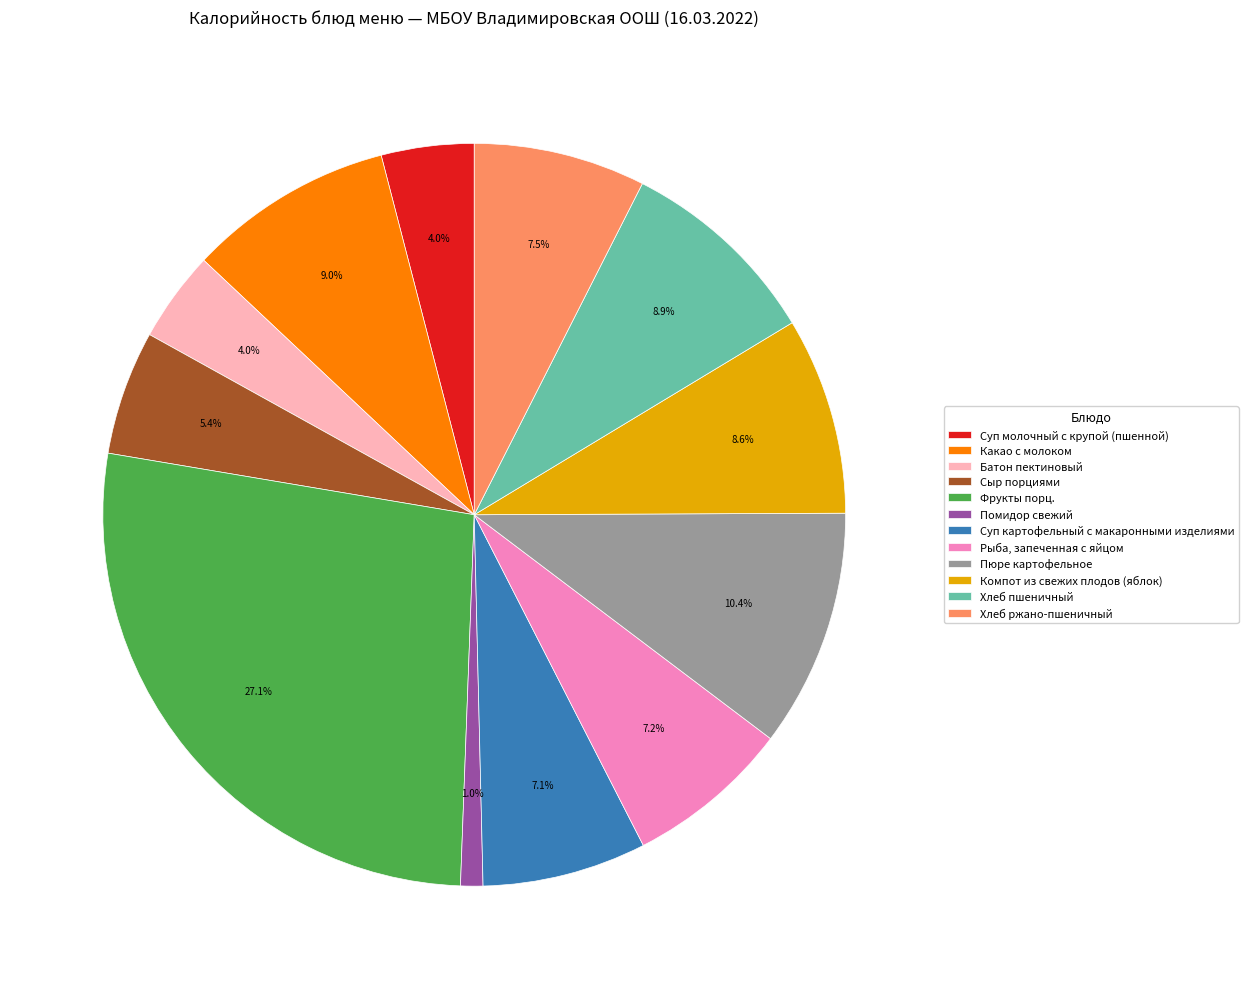

Between Компот из свежих плодов (яблок) and Пюре картофельное, which is larger?

Пюре картофельное